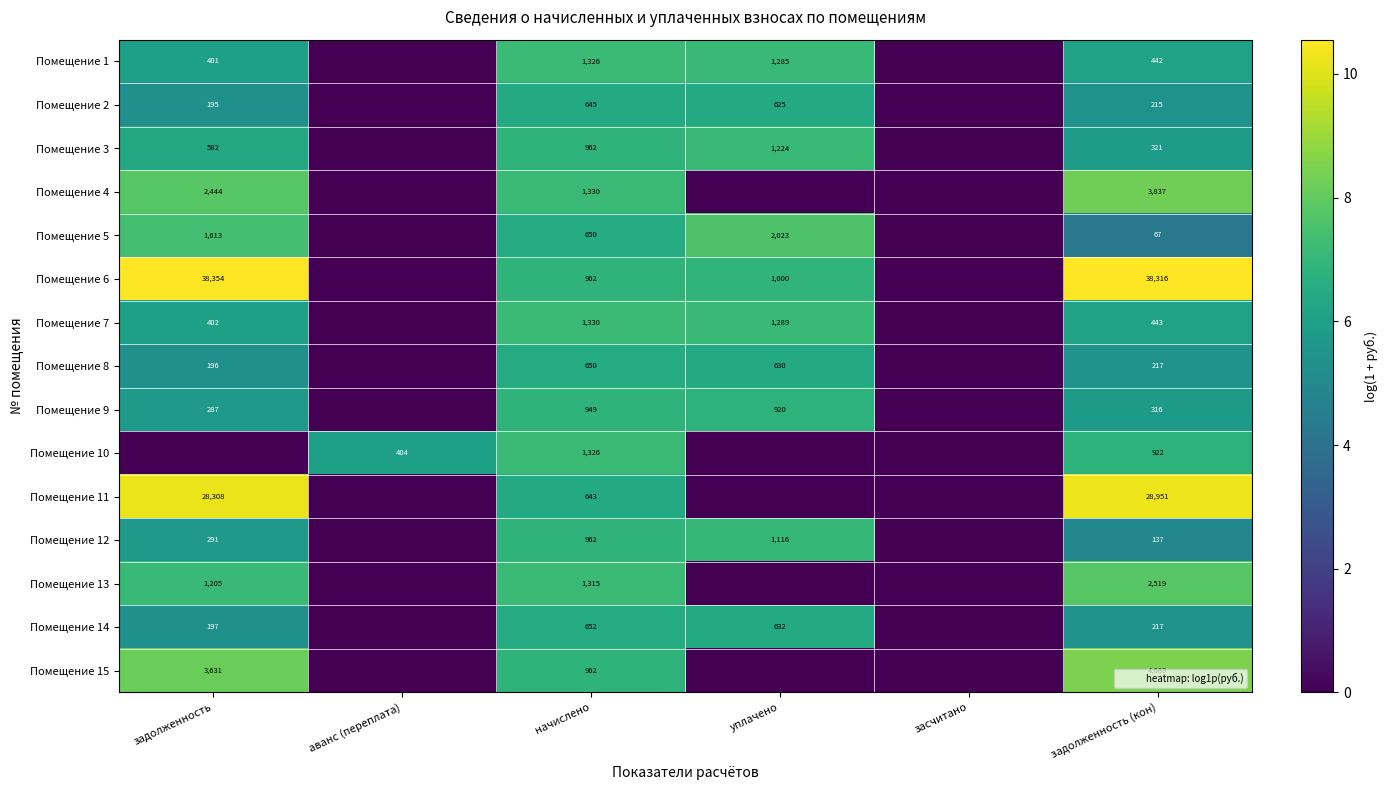

How many data points does each series have?

6